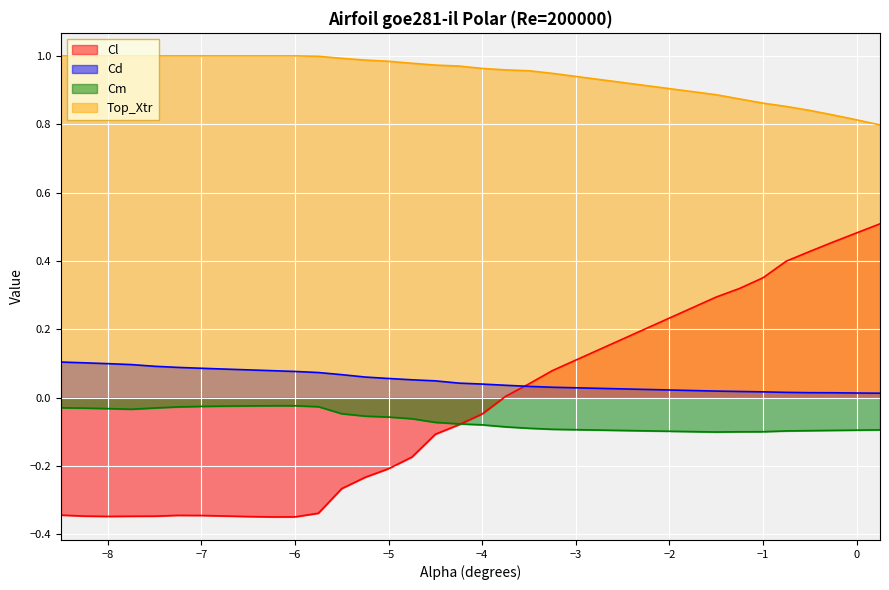

List the series in order of their peak value, highest first.

Top_Xtr, Cl, Cd, Cm